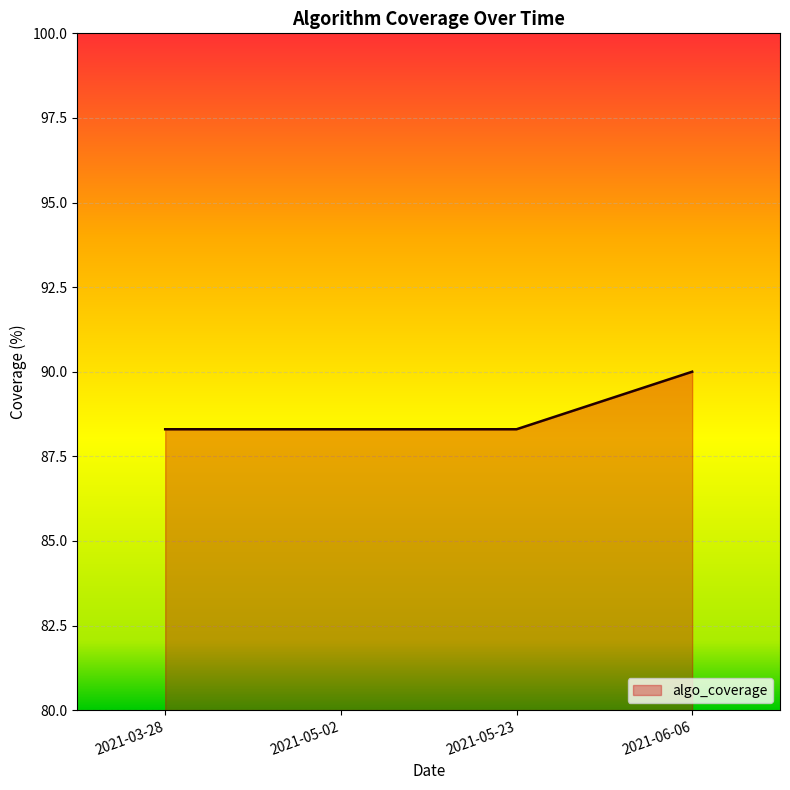

What is the sum of all values?

354.9